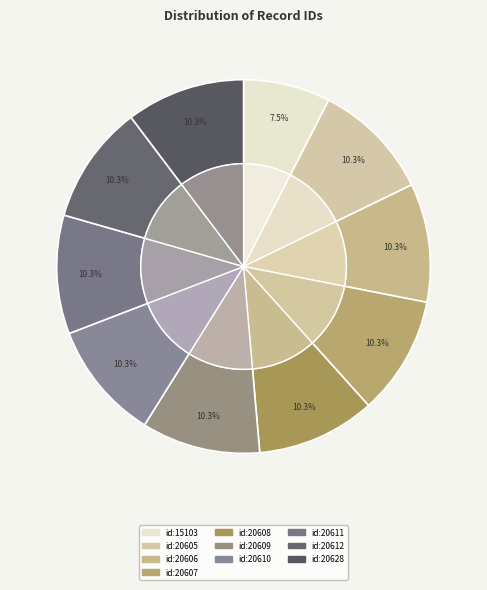

Rank the categories by value from lowest to highest.

id:15103, id:20605, id:20606, id:20607, id:20608, id:20609, id:20610, id:20611, id:20612, id:20628